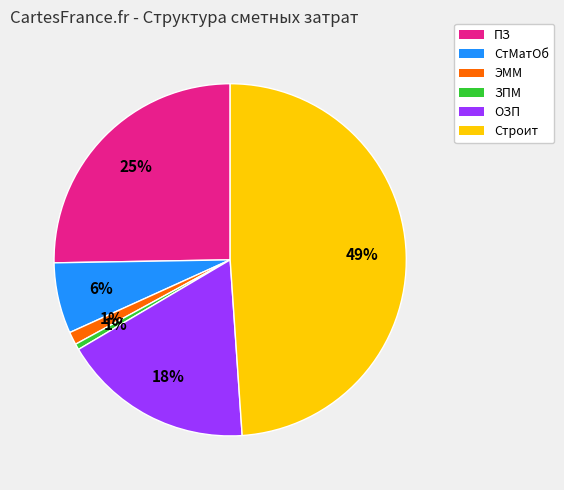

Combined, do ЗПМ and СтМатОб account for over 50%?

No